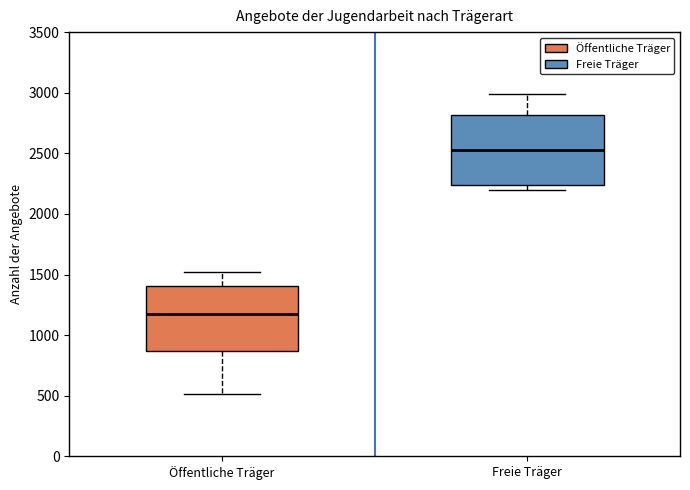

Reading left to right, read every box against the y-axis: the position of its median line, the range the box covers, and the ends of its whiskers. The values are not printed on the chart, so give them approximately, as read against the axis.

Öffentliche Träger: median 1200, box 850 to 1400, whiskers 500 to 1500
Freie Träger: median 2550, box 2250 to 2800, whiskers 2200 to 3000